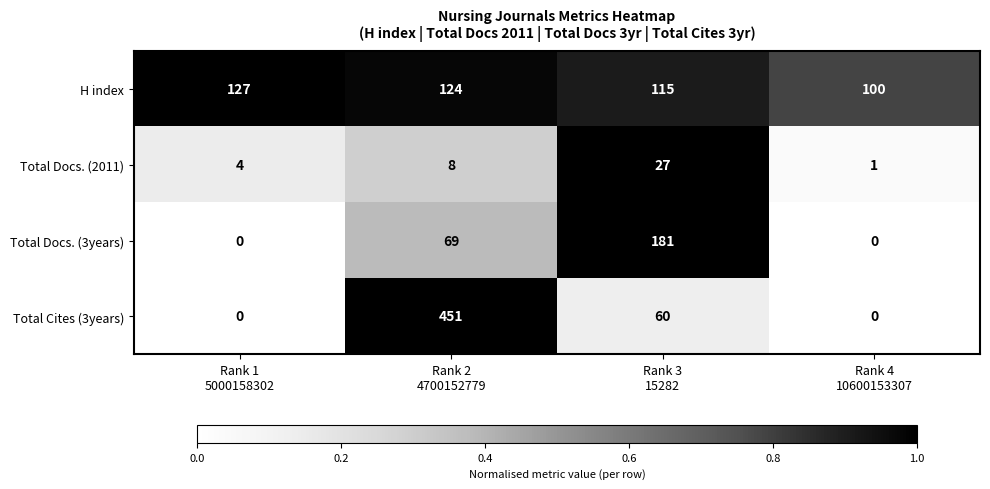

Count the Total Docs. (2011) values in the range 4 to 27.

3